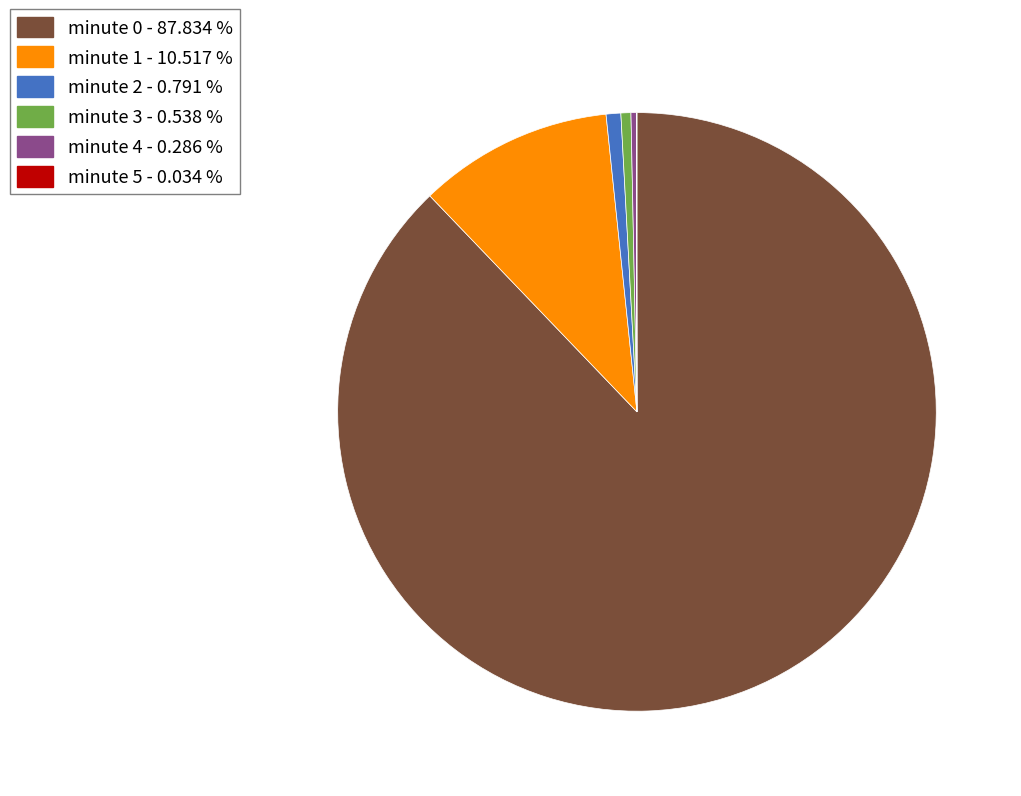

Is the sum of minute 0 and minute 1 greater than half?

Yes